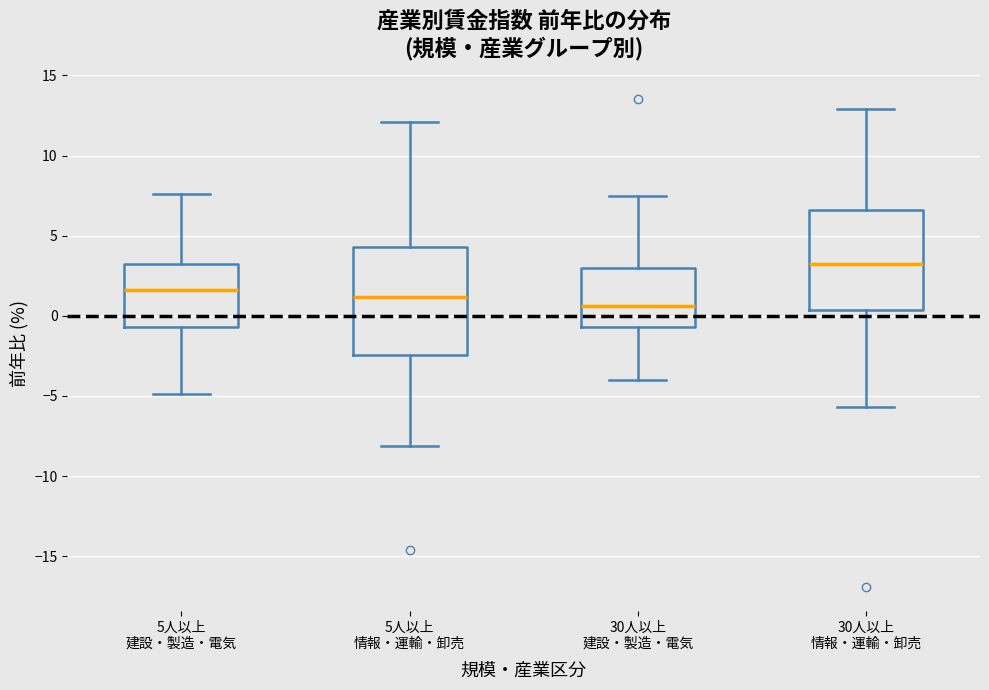

Reading left to right, transcribe this box plot: for each box, give where its median line is, the range the box spans, and where its two whiskers end, as read against the y-axis. The values are not printed on the chart, so give them approximately, as read against the axis.

5人以上 建設・製造・電気: median 1.5, box -0.5 to 3.0, whiskers -5.0 to 7.5
5人以上 情報・運輸・卸売: median 1.0, box -2.5 to 4.5, whiskers -8.0 to 12.0
30人以上 建設・製造・電気: median 0.5, box -0.5 to 3.0, whiskers -4.0 to 7.5
30人以上 情報・運輸・卸売: median 3.0, box 0.5 to 6.5, whiskers -5.5 to 13.0